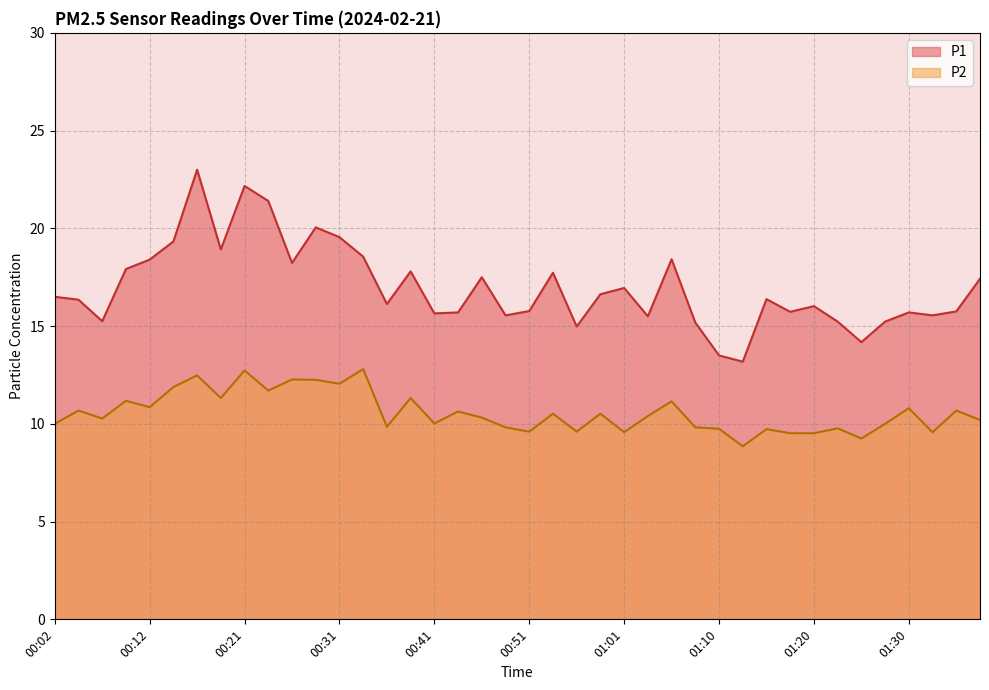

At which category does P2 reach its first local valley?

00:07